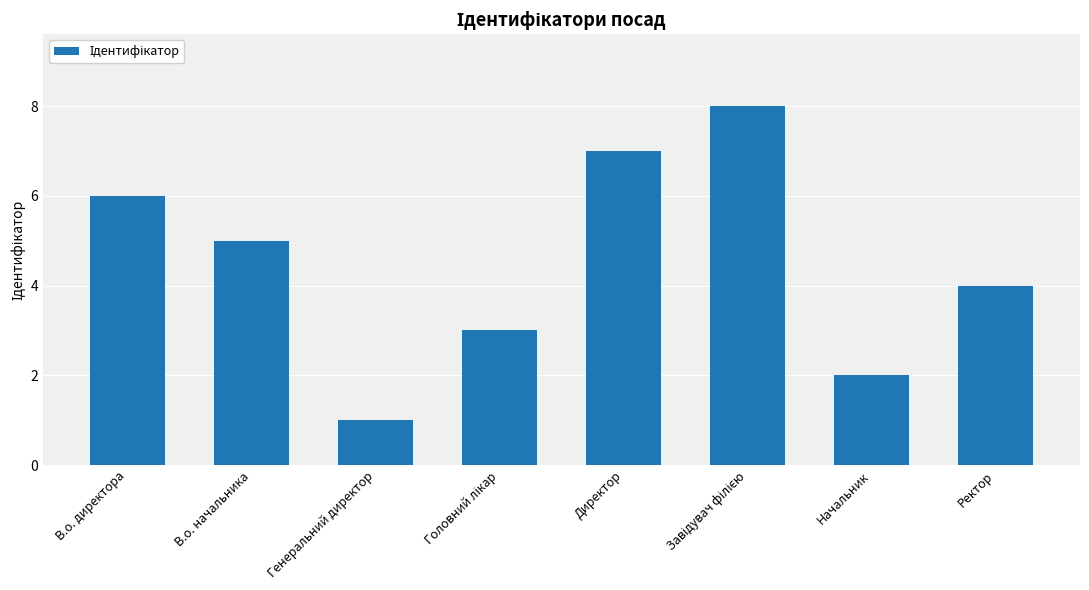

What is the sum of the values at В.о. директора and Начальник?

8